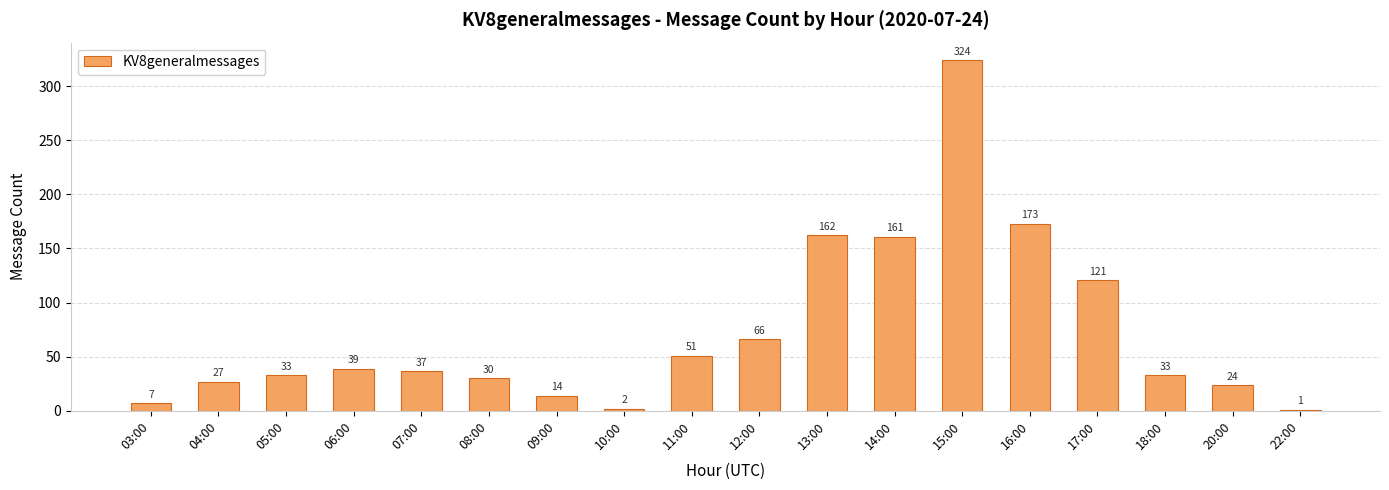

What is the sum of the values at 08:00 and 14:00?

191